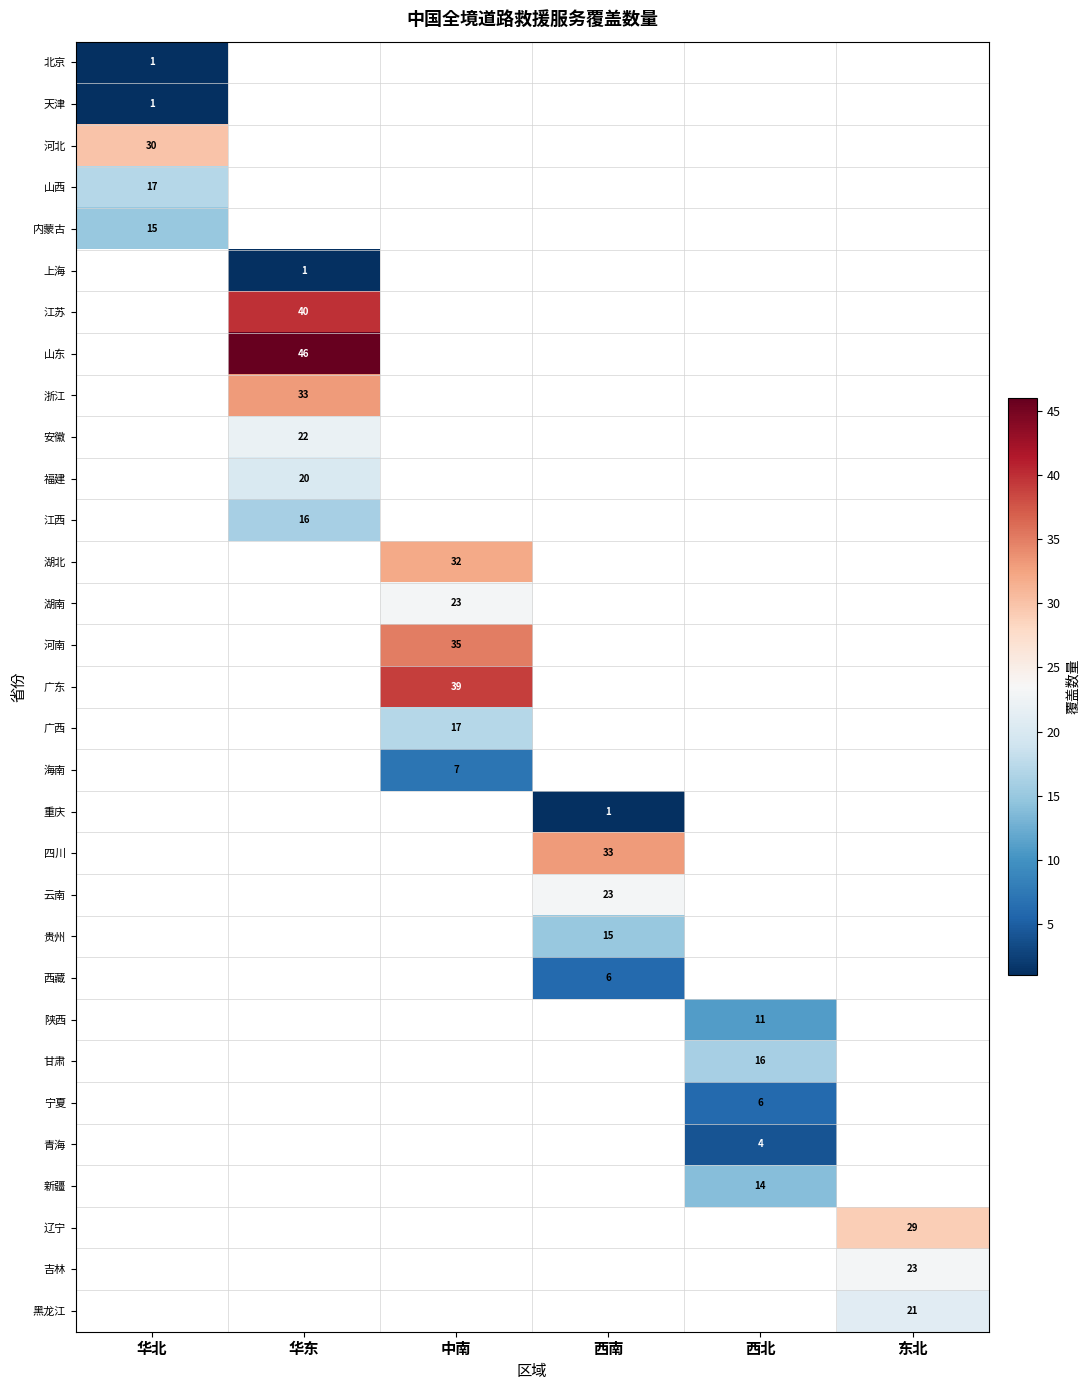

What is the greatest value displayed?

46.0